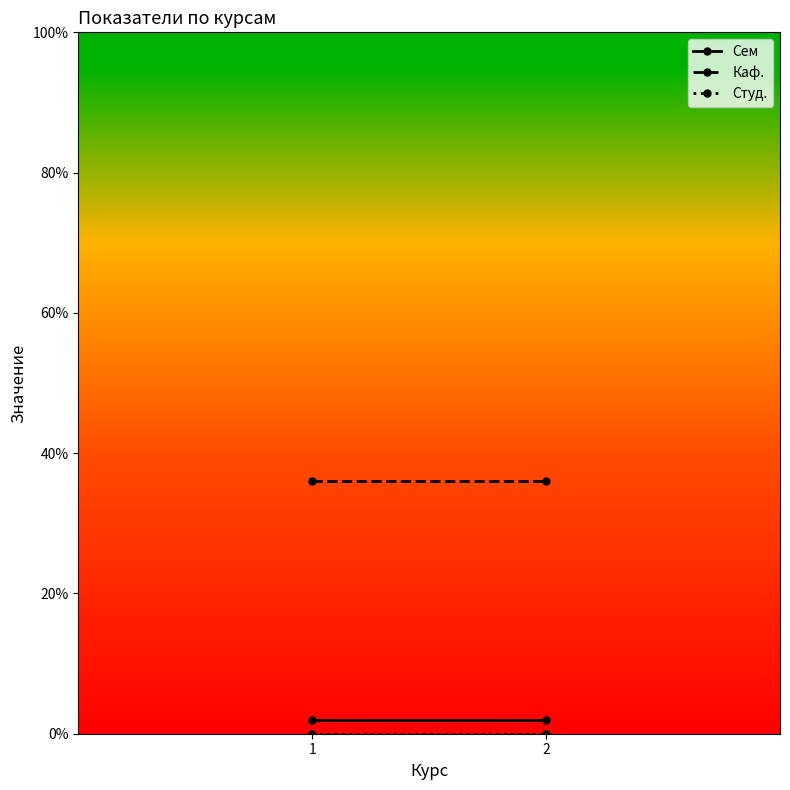

How many series are shown in this chart?

3